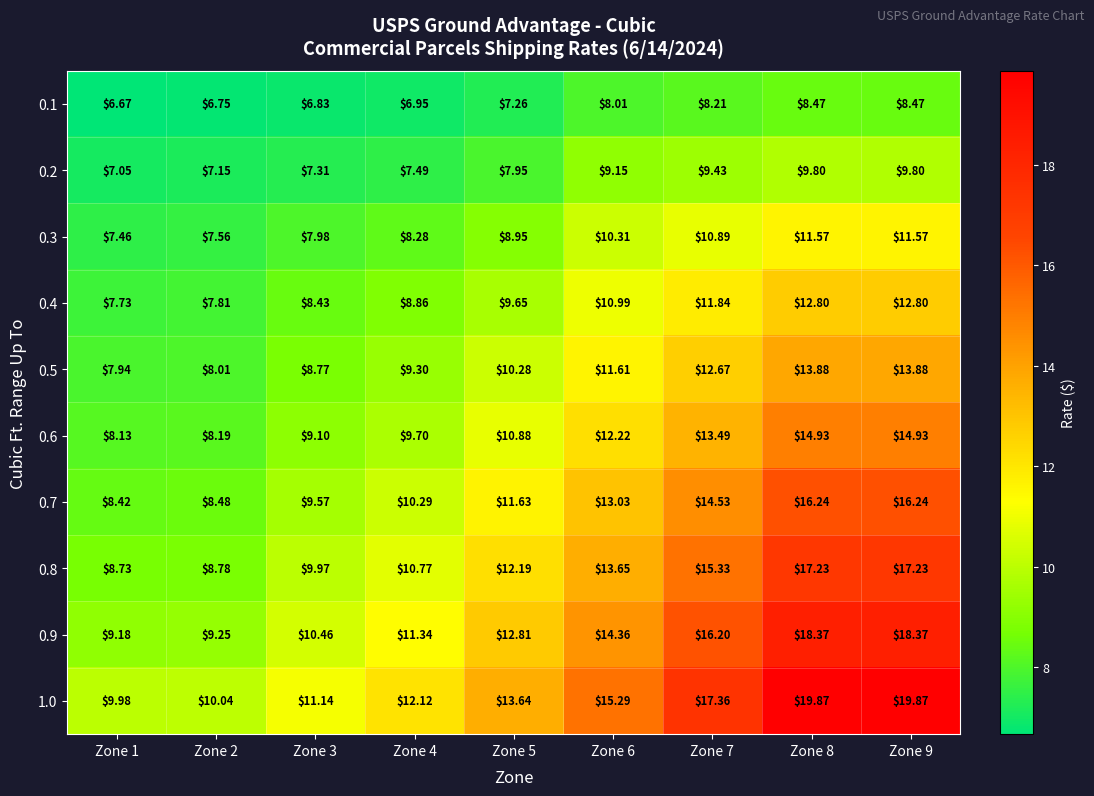

Is the value of 0.5 at Zone 1 greater than the value of 0.2 at Zone 4?

Yes